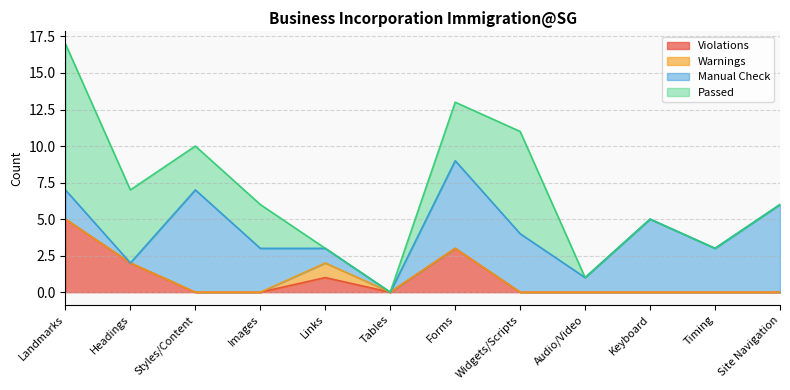

How many intersections are there between Passed and Warnings?

1